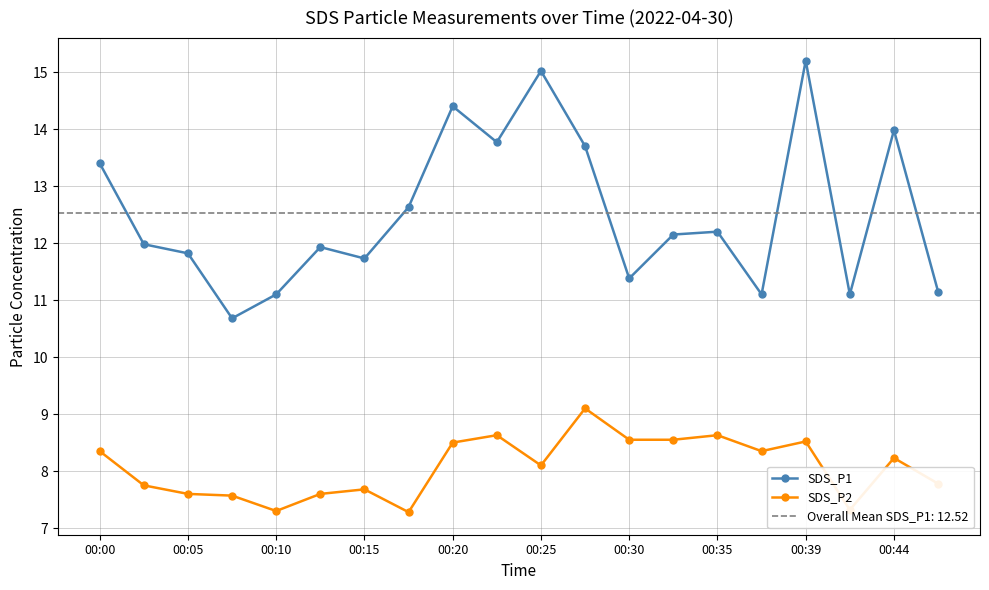

True or false: SDS_P1 and SDS_P2 intersect in this chart.

False